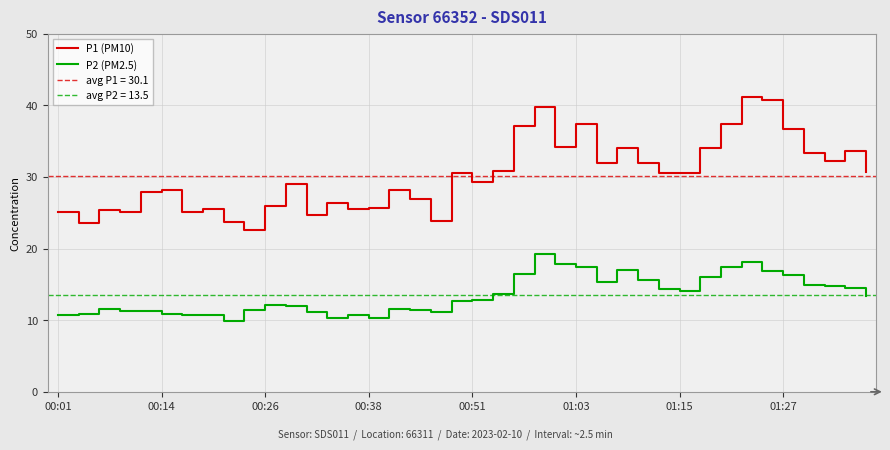

True or false: P2 (PM2.5) and P1 (PM10) cross at least once.

False